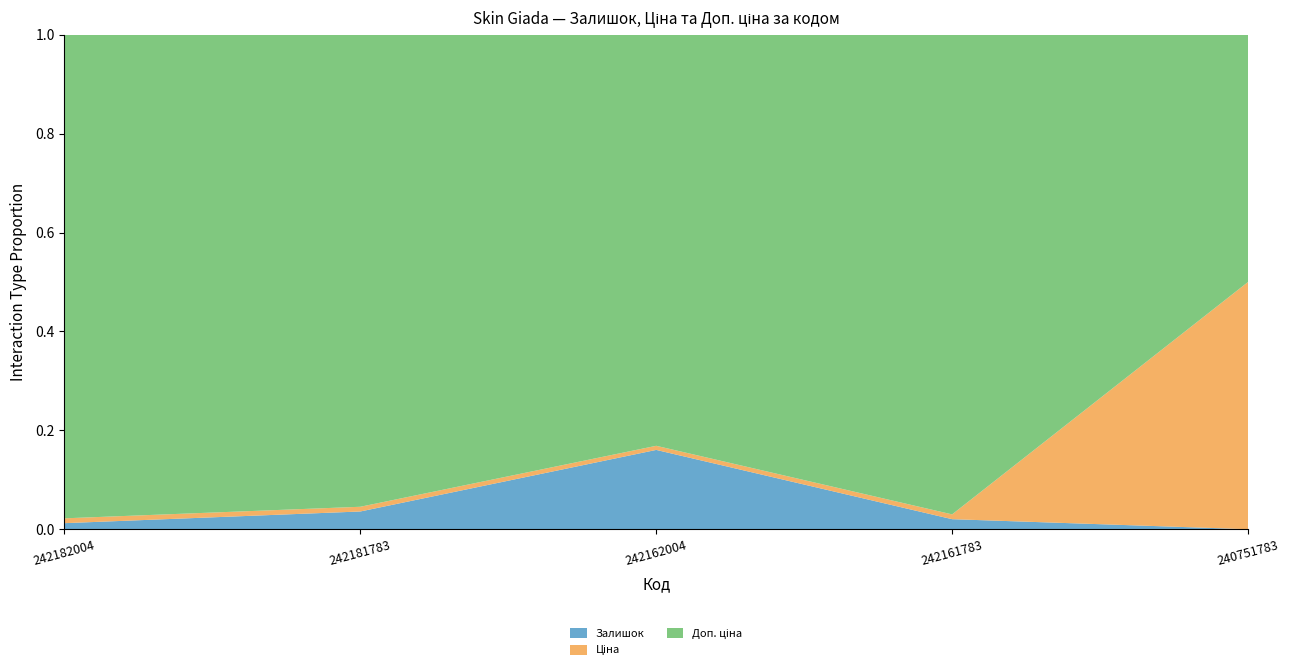

Reading left to right, list all the values displayed in this chart.

Залишок: 139.0	416.0	1067.0	116.0	1.0
Ціна: 110.5	110.5	55.3	55.3	9092.0
Доп. ціна: 11055.0	11055.0	5528.0	5528.0	9092.0